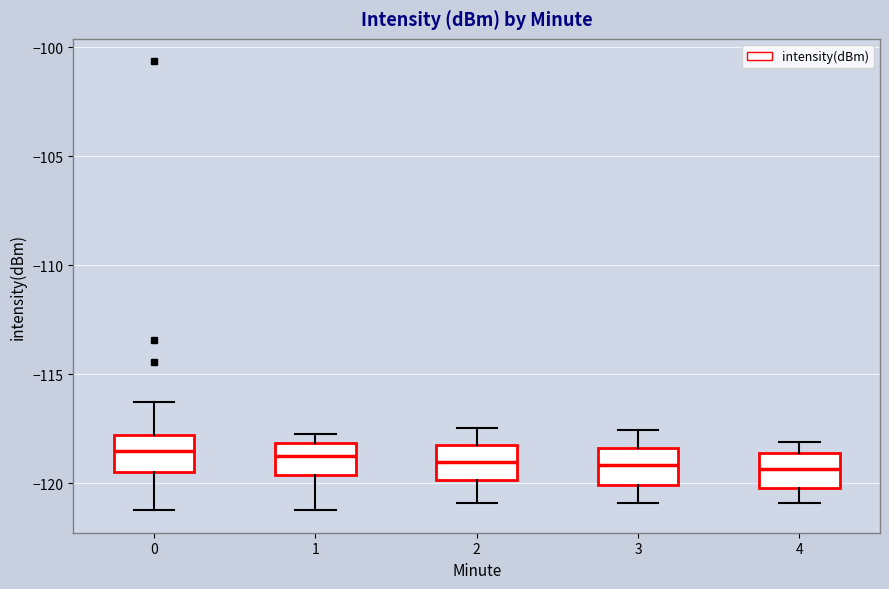

Where is the lower edge of the box at x = 1 on the y-axis? The values are not printed on the chart, so give them approximately, as read against the axis.

-119.5